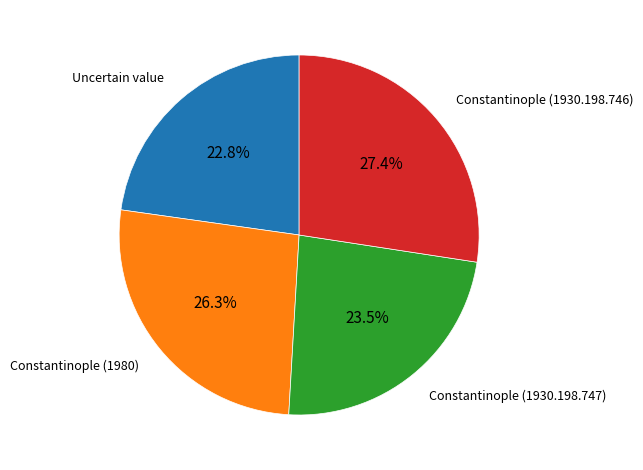

How many segments does this pie chart have?

4